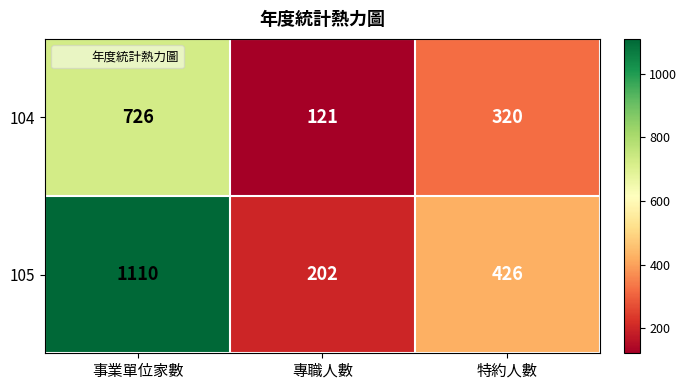

List the series in order of their peak value, lowest first.

104, 105